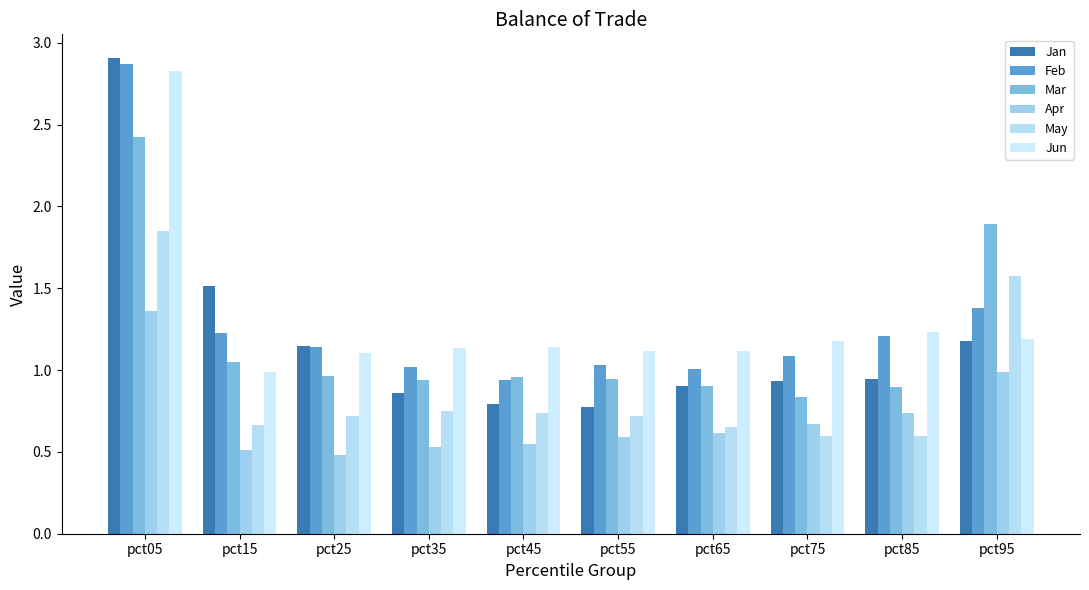

Which series has the largest range (max minus min)?

Jan